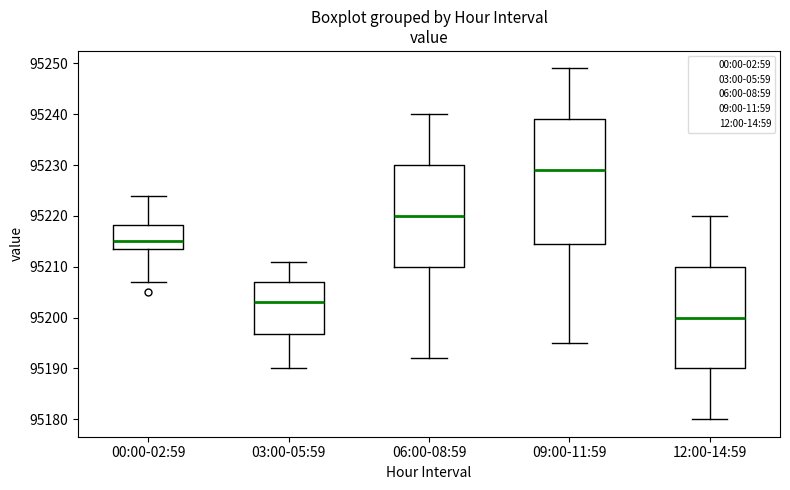

Reading left to right, read every box against the y-axis: the position of its median line, the range the box covers, and the ends of its whiskers. The values are not printed on the chart, so give them approximately, as read against the axis.

00:00-02:59: median 95215, box 95214 to 95218, whiskers 95207 to 95224
03:00-05:59: median 95203, box 95197 to 95207, whiskers 95190 to 95211
06:00-08:59: median 95220, box 95210 to 95230, whiskers 95192 to 95240
09:00-11:59: median 95229, box 95215 to 95239, whiskers 95195 to 95249
12:00-14:59: median 95200, box 95190 to 95210, whiskers 95180 to 95220